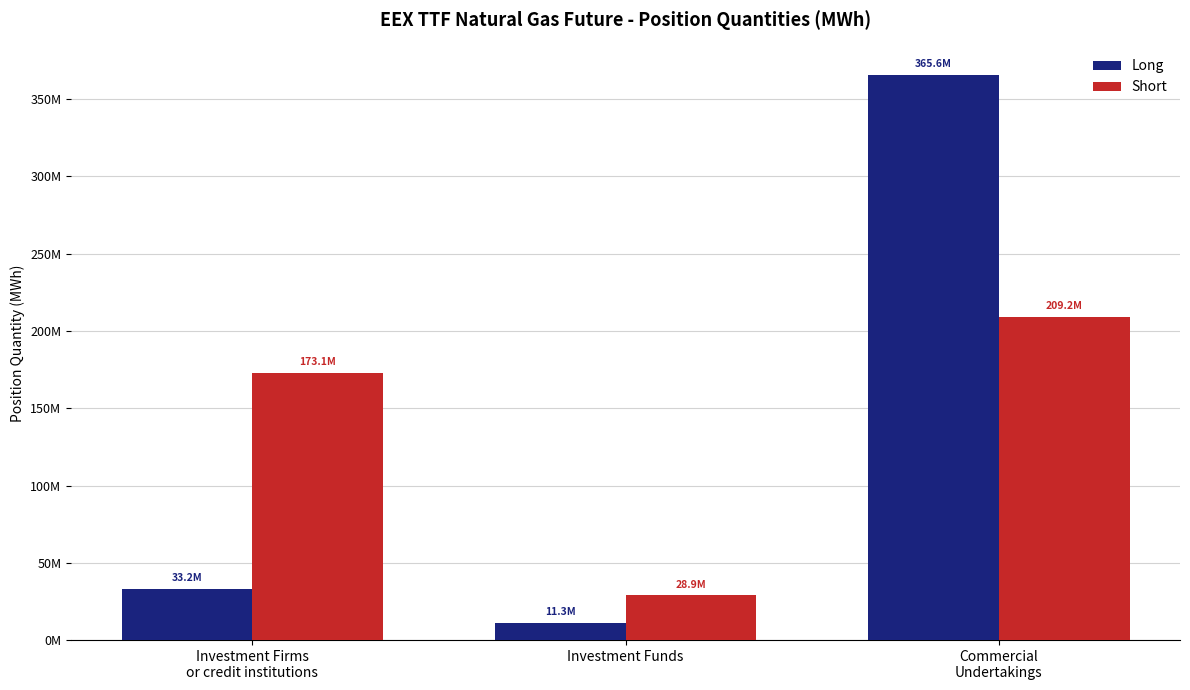

What position from the right is Commercial
Undertakings?

1